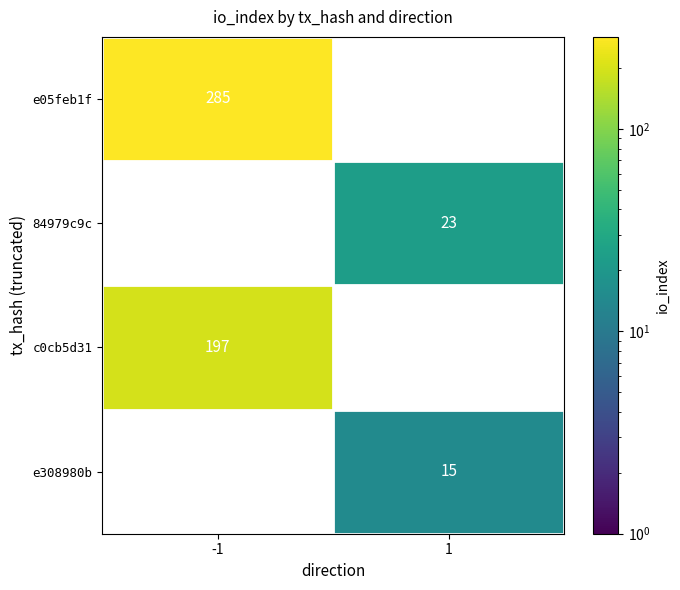

True or false: 84979c9c has a value of 23 at 1.

True